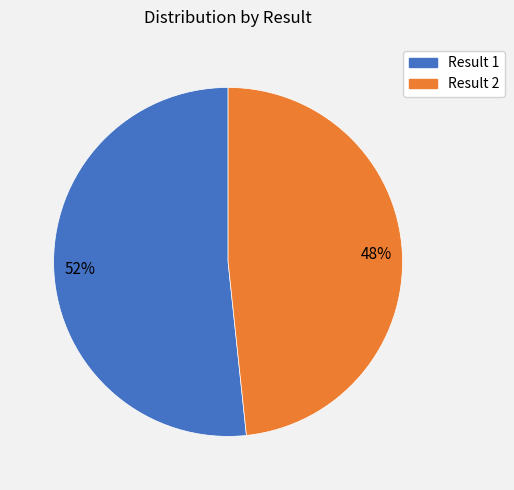

Count the number of slices in the pie.

2